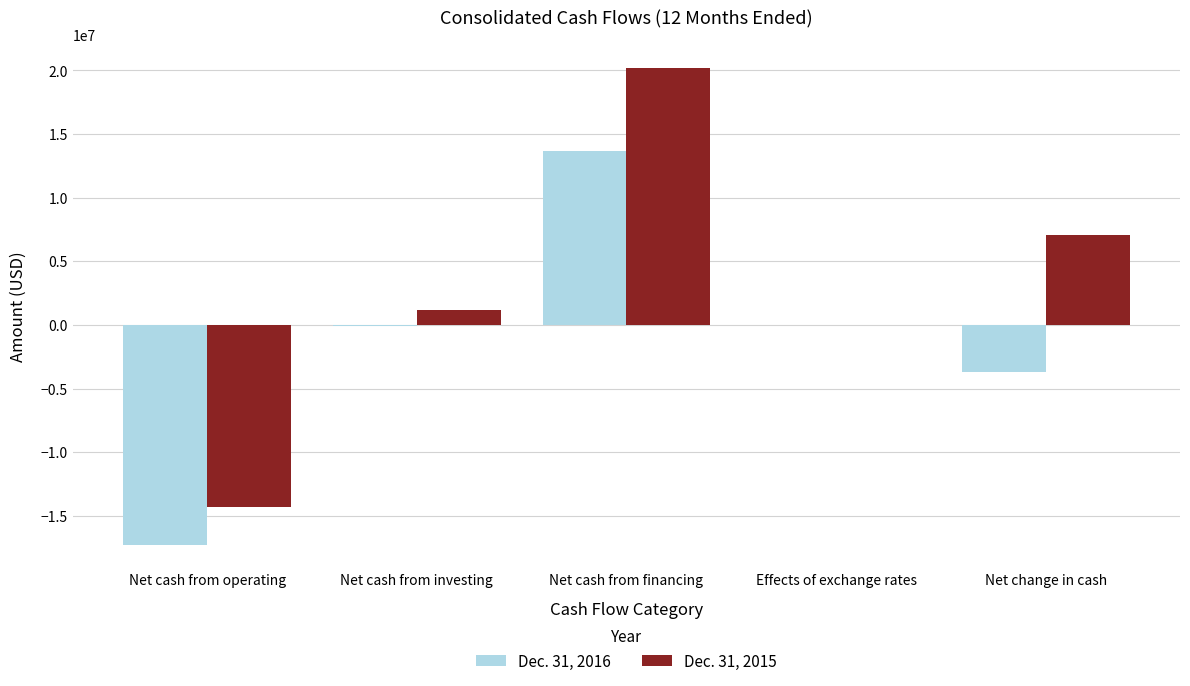

What is the greatest value displayed?

20169078